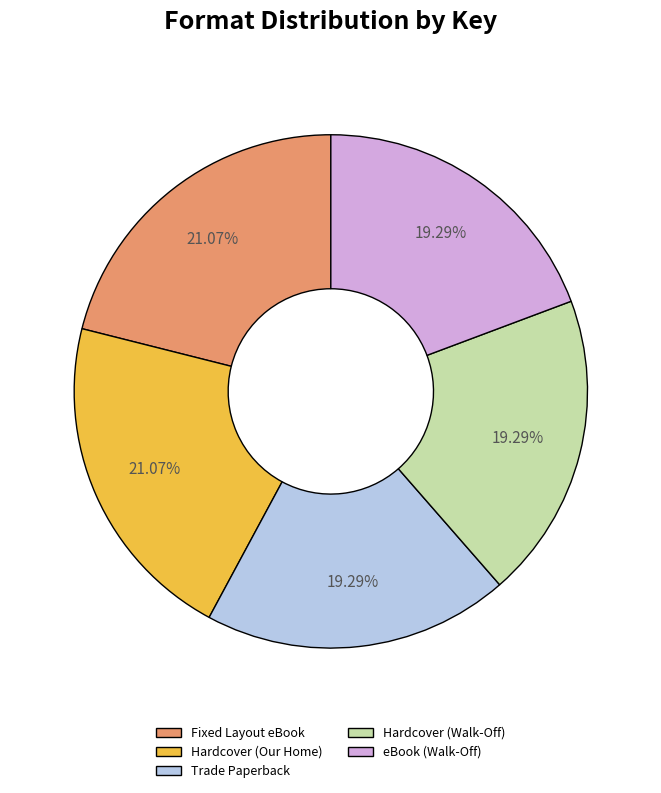

How many slices are in this pie chart?

5